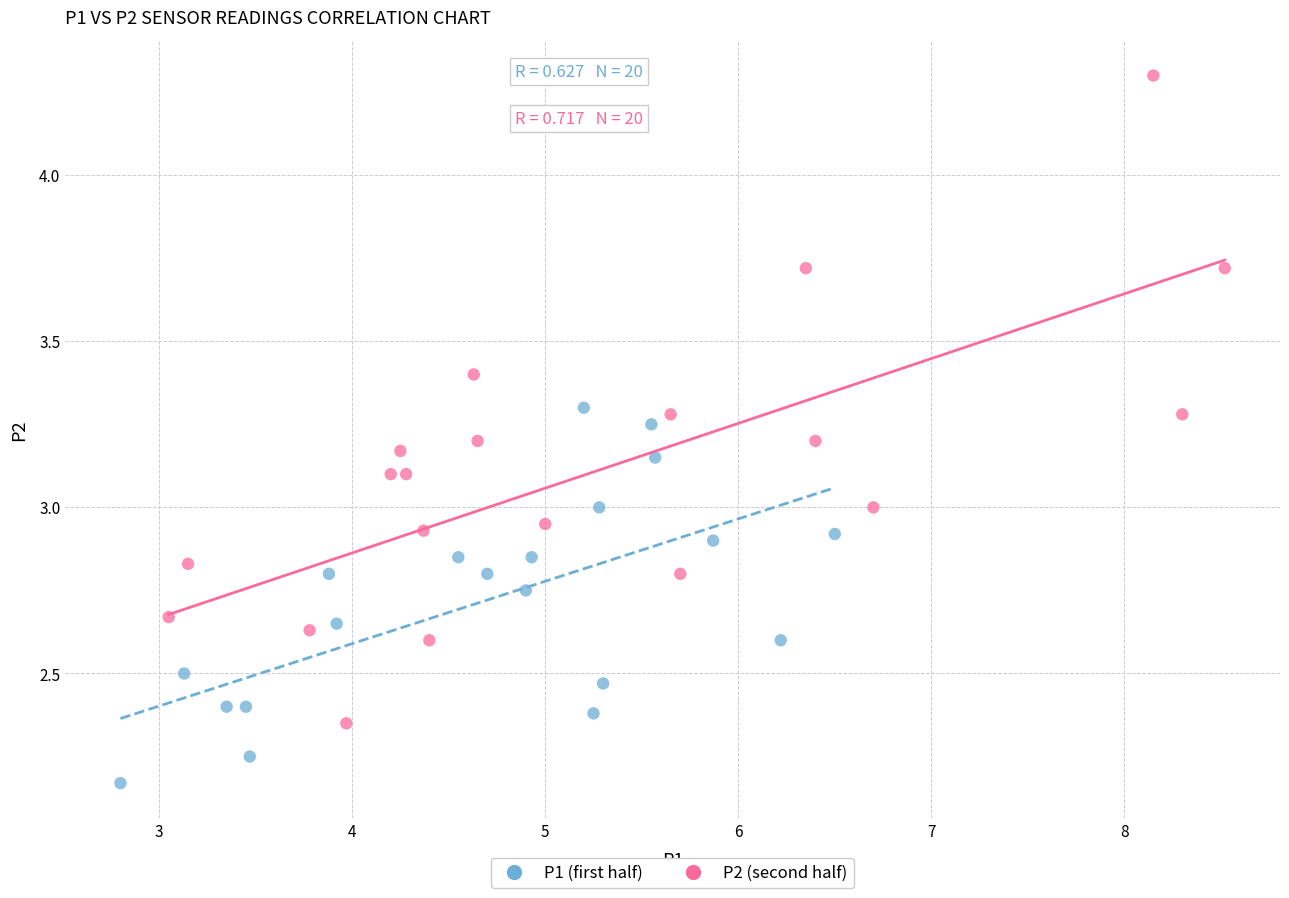

Which series has the largest Y range (max minus min)?

P2 (second half)